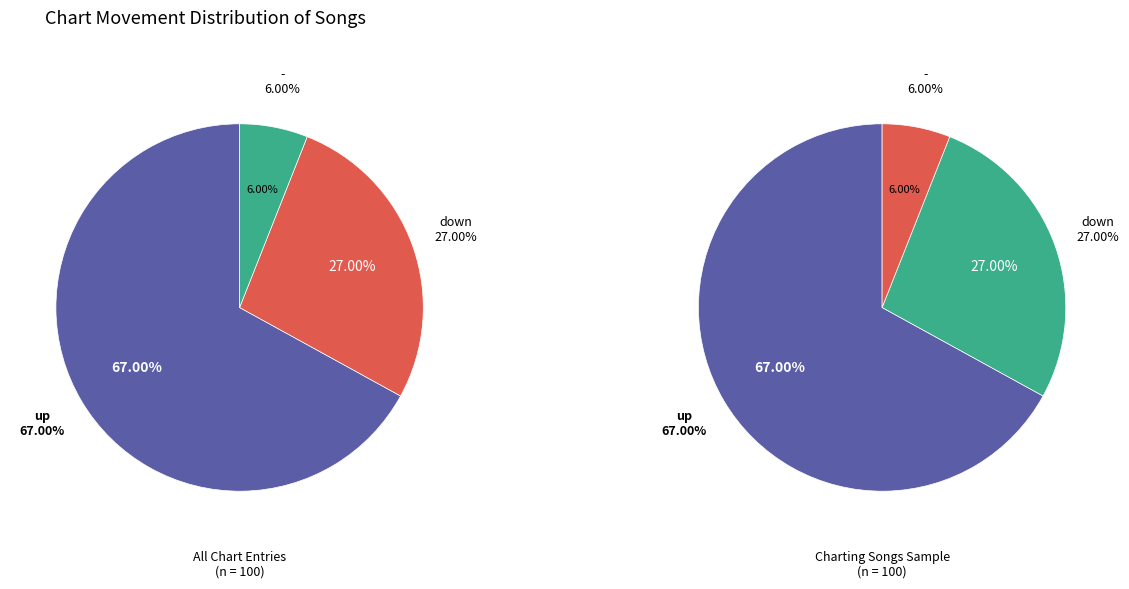

Which slice represents more than half of the pie?

up